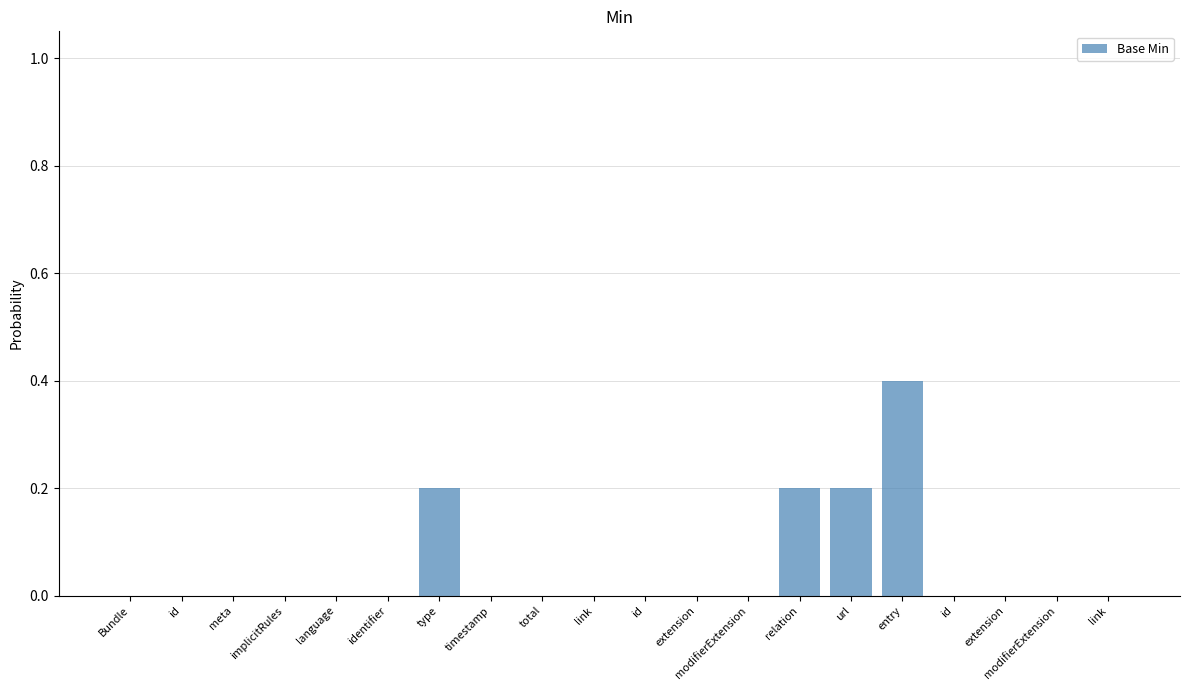

How many categories are shown in the chart?

20